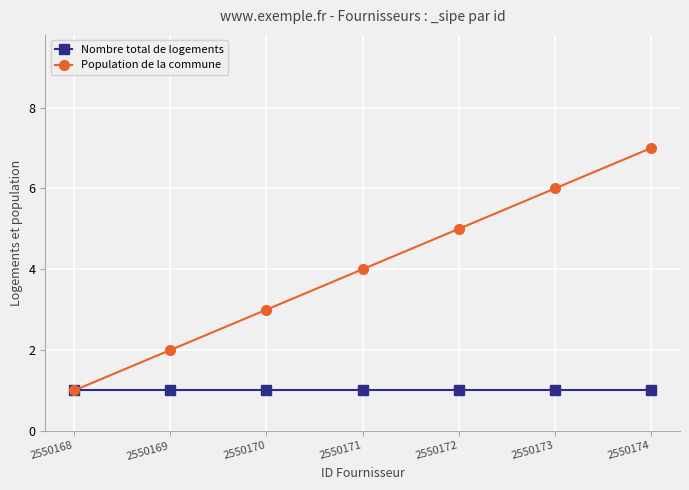

Reading right to left, transcribe all the data shown in this chart.

Nombre total de logements: 2550174=1	2550173=1	2550172=1	2550171=1	2550170=1	2550169=1	2550168=1
Population de la commune: 2550174=7	2550173=6	2550172=5	2550171=4	2550170=3	2550169=2	2550168=1